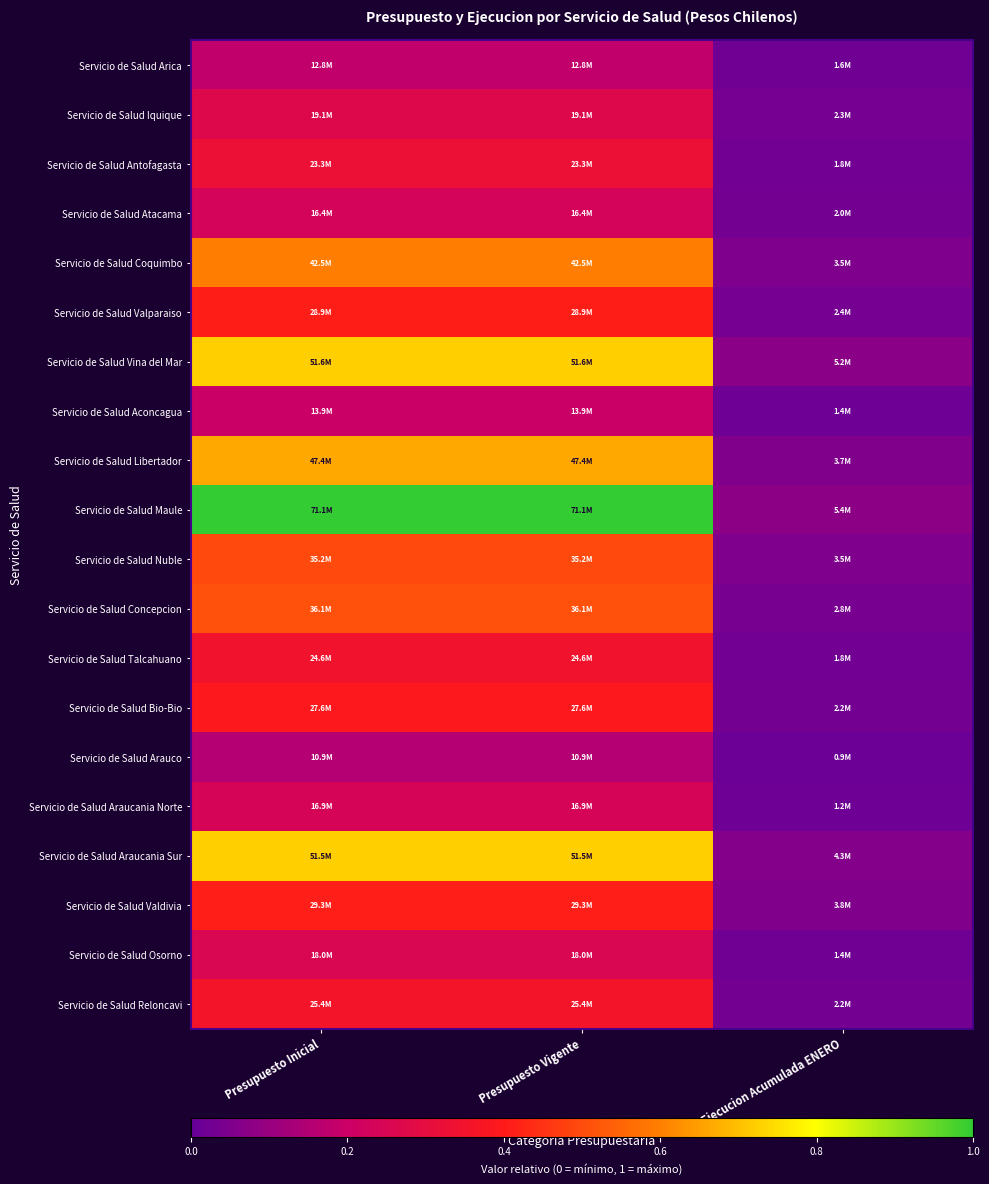

Which series changed the most between Presupuesto Inicial and Ejecucion Acumulada ENERO?

Servicio de Salud Maule